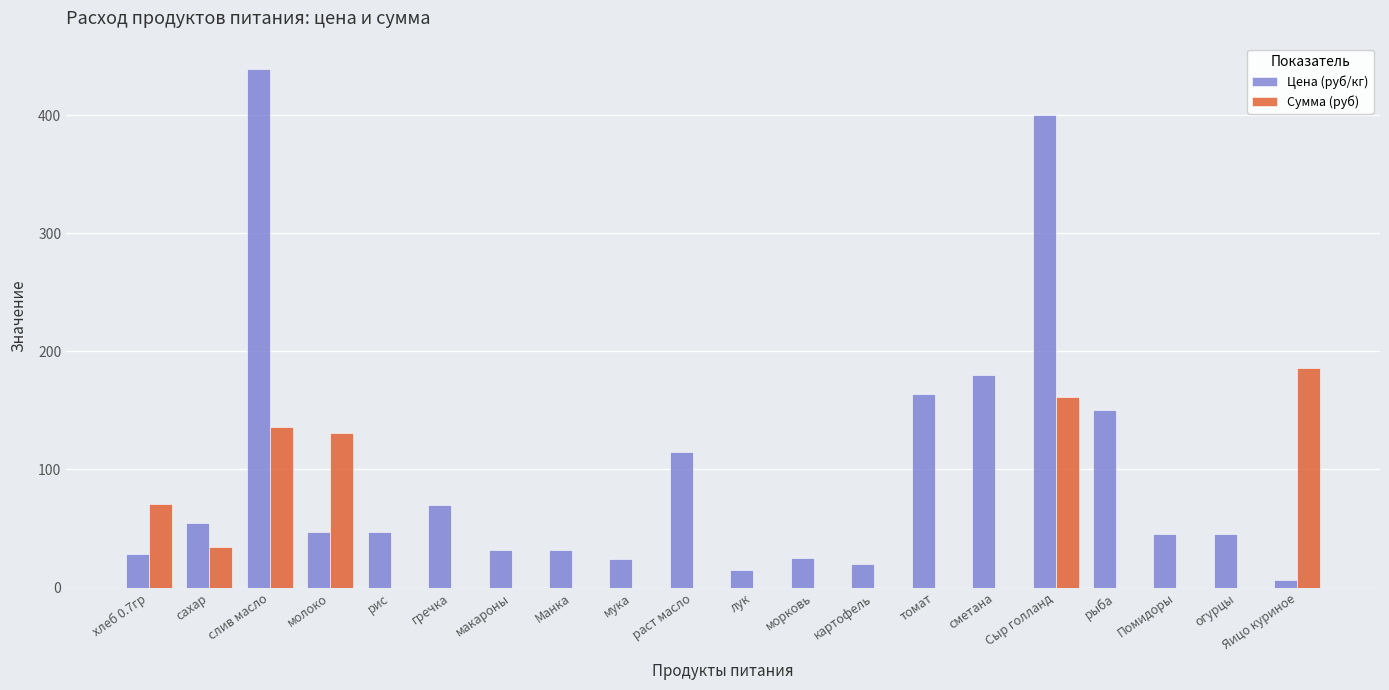

Where is Цена (руб/кг) nearest to the value 222?

сметана